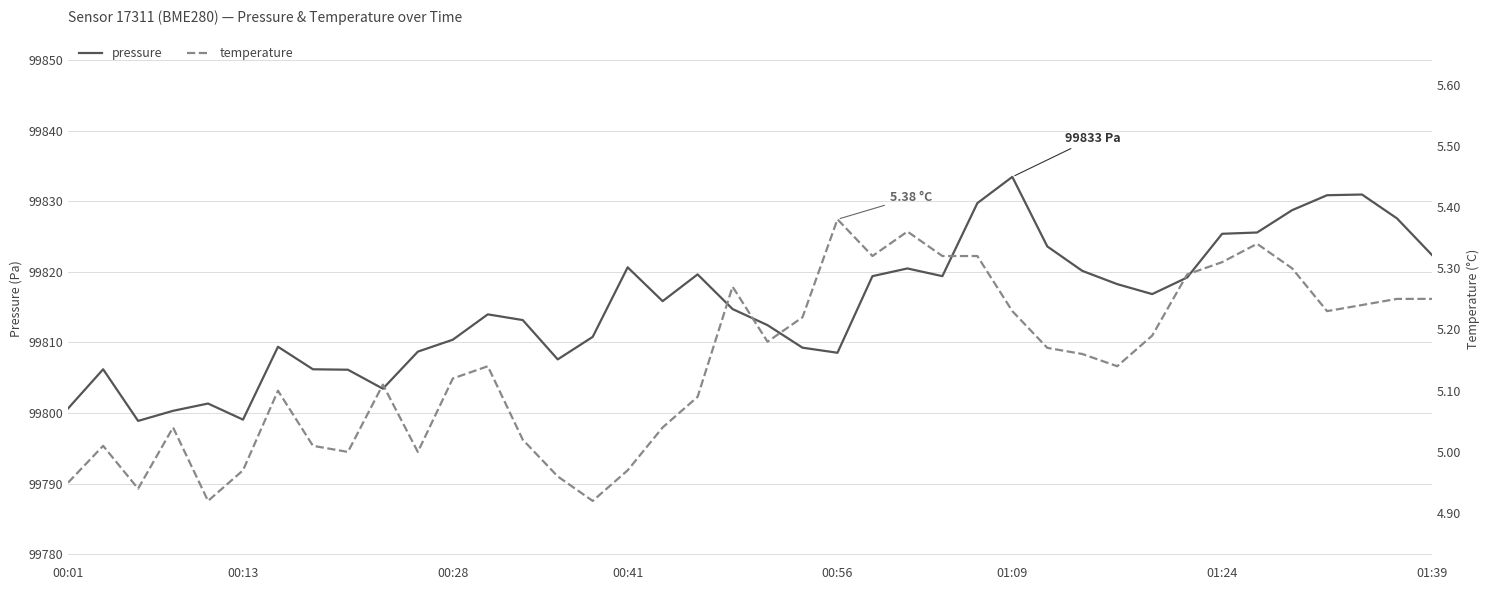

At which label does pressure reach its peak?

01:09